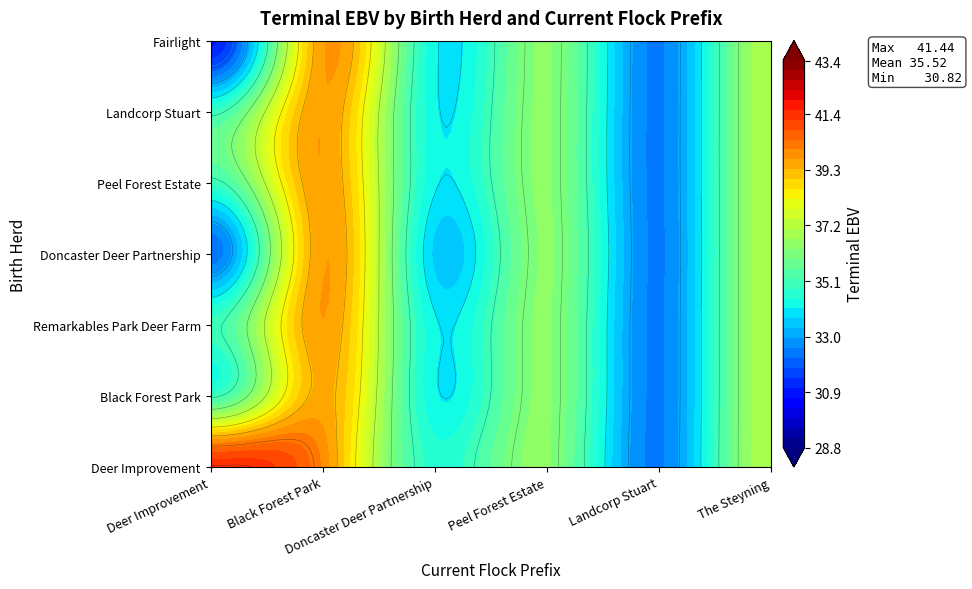

Rank the categories by value from lowest to highest.

Deer Improvement|Black Forest Park, Deer Improvement|Doncaster Deer Partnership, Deer Improvement|Landcorp Stuart, Black Forest Park|Deer Improvement, Fairlight|Deer Improvement, Doncaster Deer Partnership|Deer Improvement, Landcorp Stuart|Landcorp Stuart, Doncaster Deer Partnership|Doncaster Deer Partnership, Remarkables Park Deer Farm|Deer Improvement, Deer Improvement|Peel Forest Estate, Peel Forest Estate|Peel Forest Estate, Deer Improvement|The Steyning, Black Forest Park|Black Forest Park, Deer Improvement|Deer Improvement